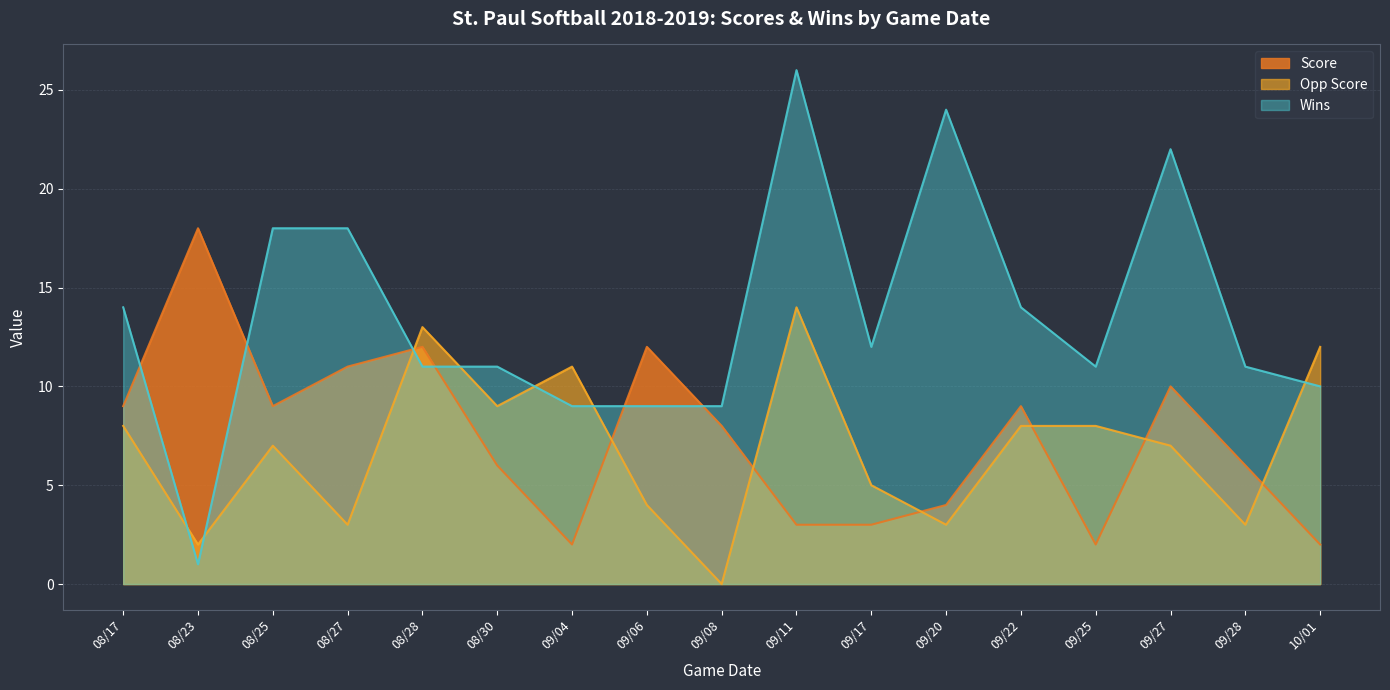

What is the label of the 3rd point from the right?

09/27